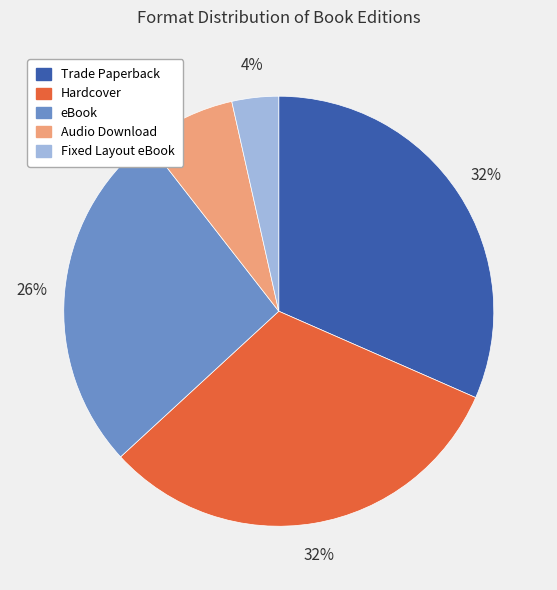

Combined, do Fixed Layout eBook and eBook account for over 50%?

No